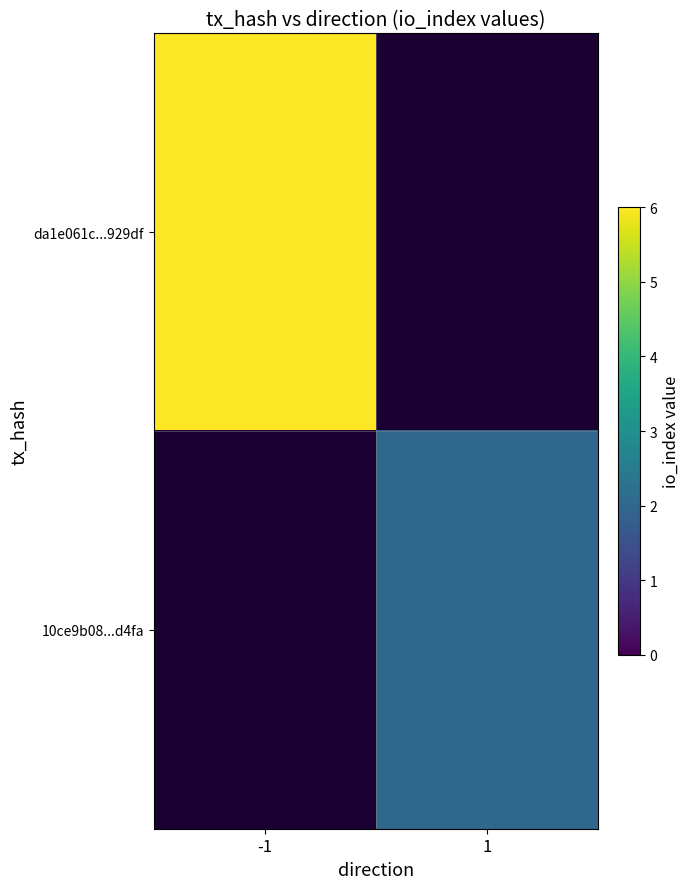

Which series has the widest spread of values?

da1e061c...929df